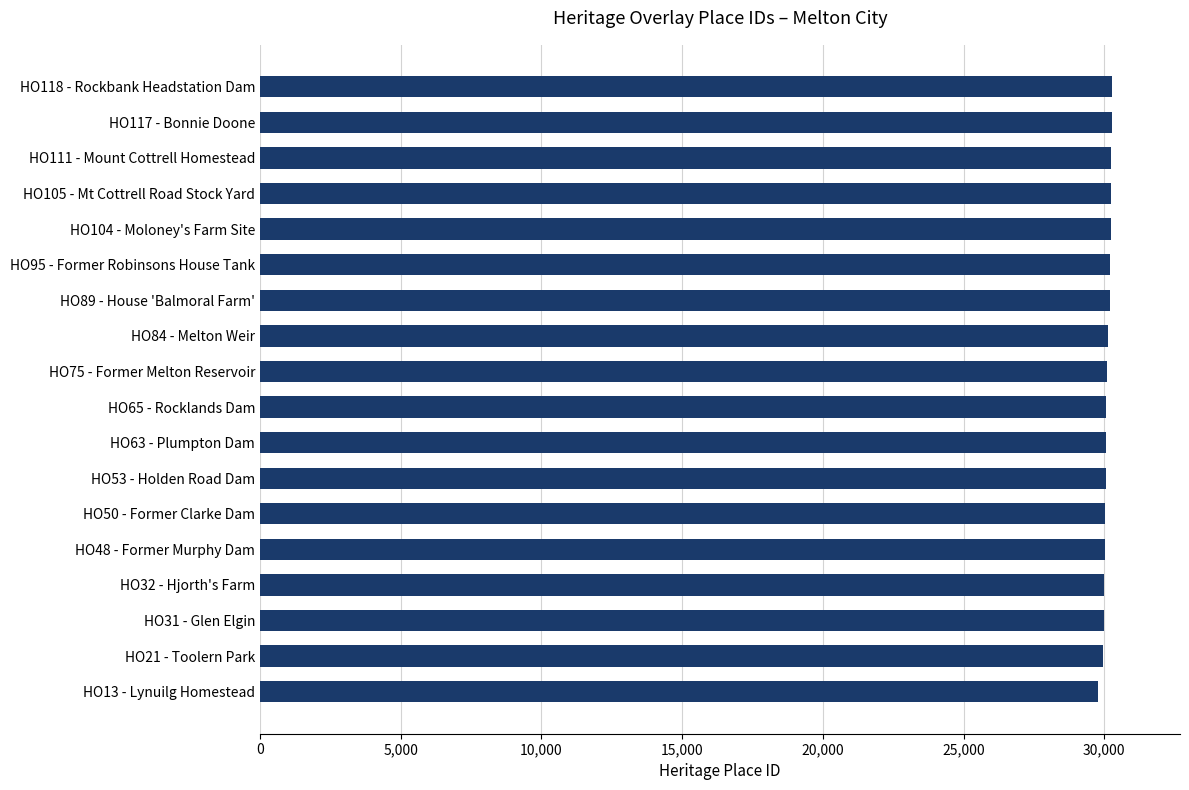

Is it true that the value at HO32 - Hjorth's Farm is 29995?

True